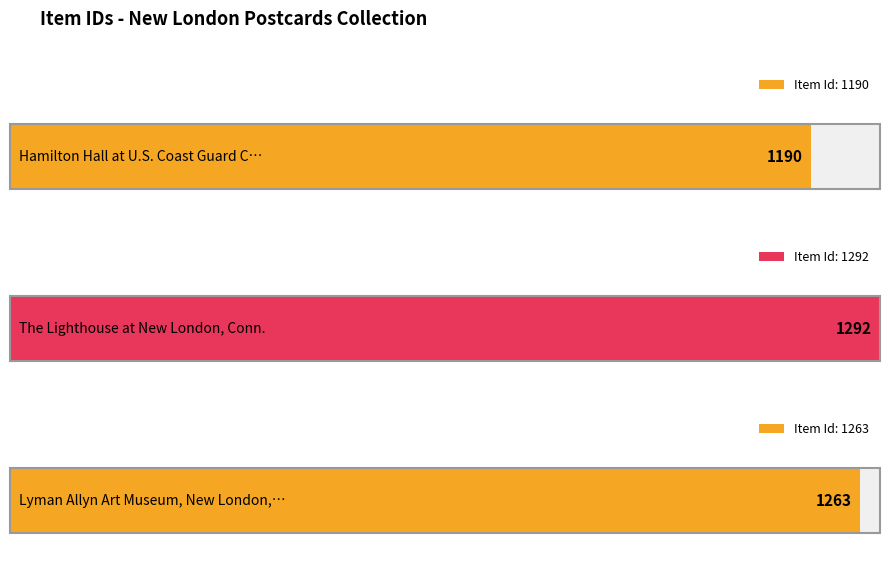

Which has a higher value, Lyman Allyn Art Museum, New London, Conn. or Hamilton Hall at U.S. Coast Guard College?

Lyman Allyn Art Museum, New London, Conn.